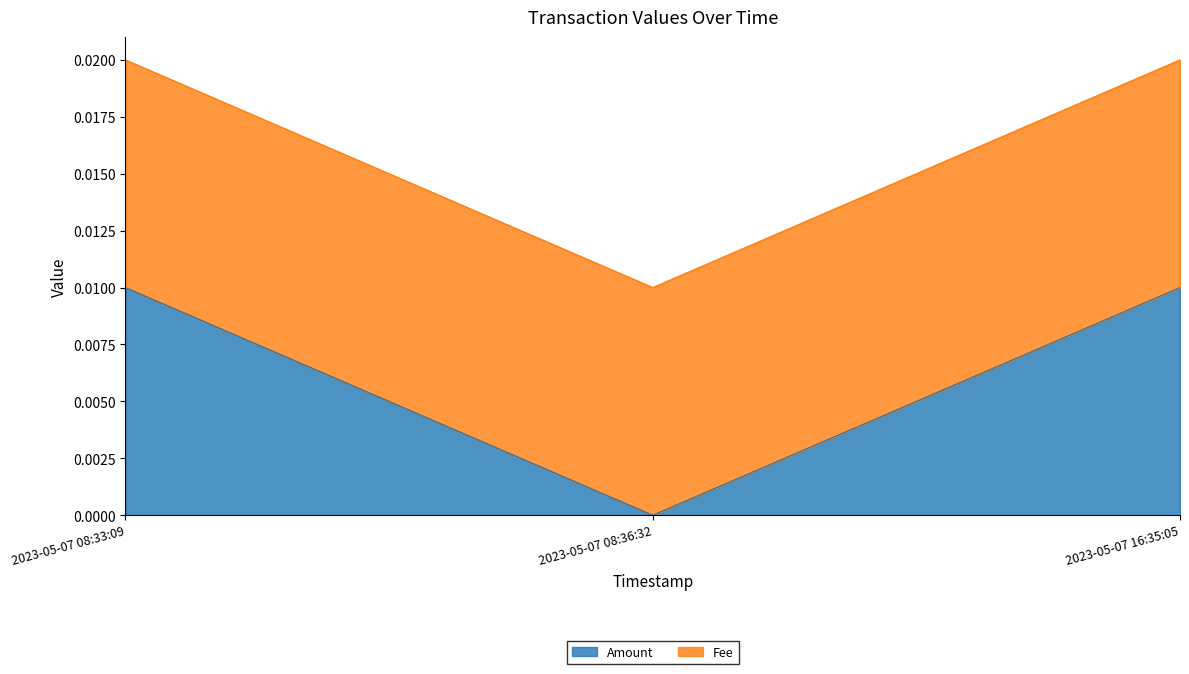

Is it true that Amount equals 0.0 at 2023-05-07 08:36:32?

True